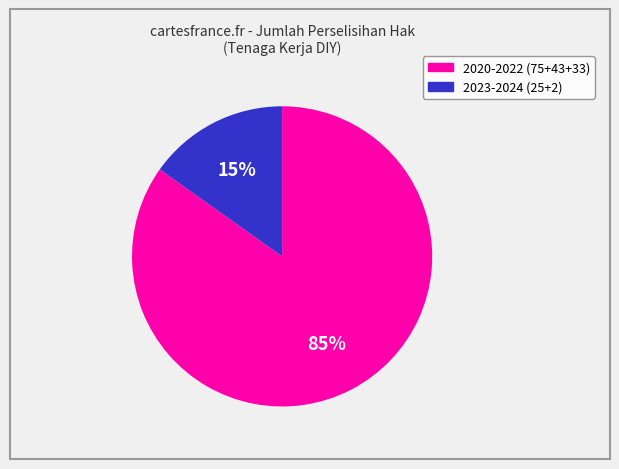

To the nearest percent, what is the average slice percentage?

50%